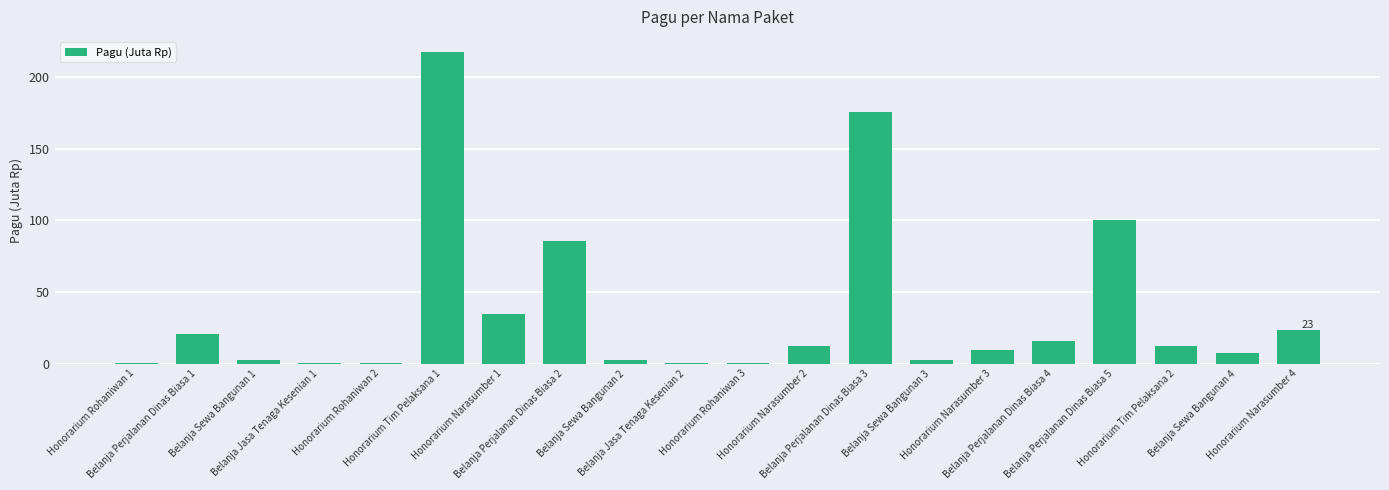

The chart shows a value of 2.5 at Belanja Sewa Bangunan 2. True or false?

True